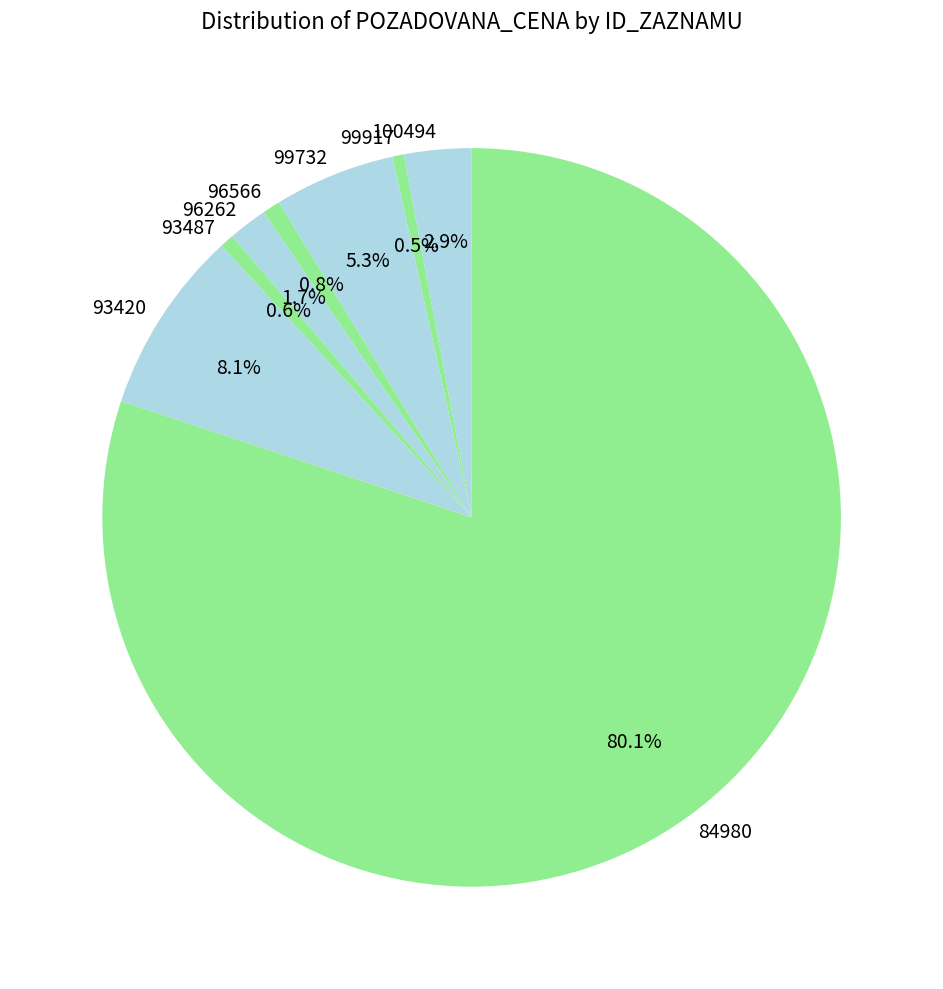

Which slice represents more than half of the pie?

84980